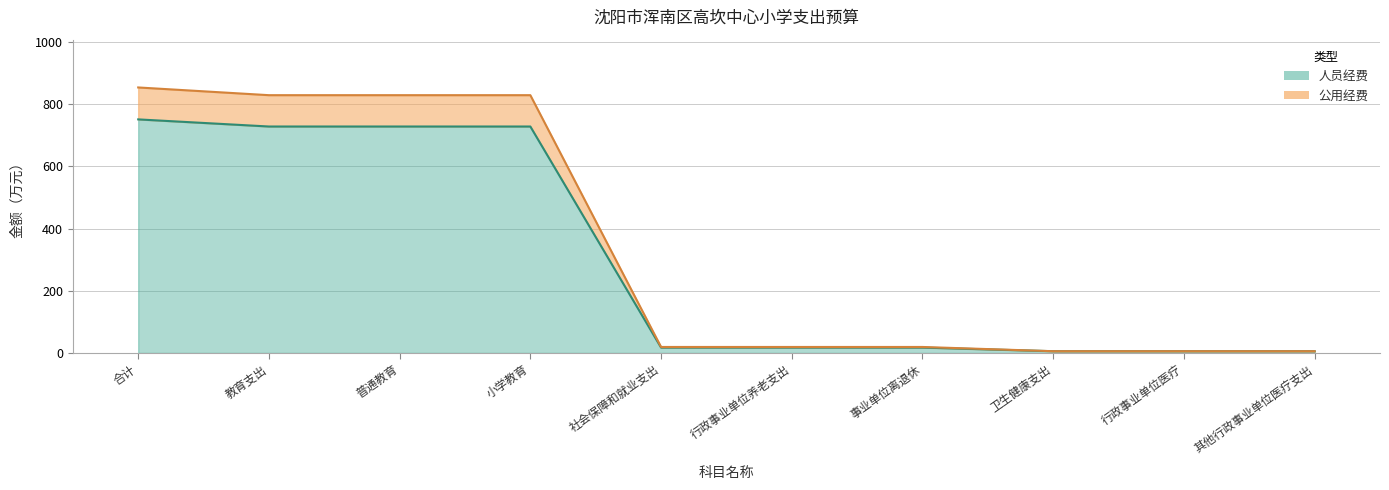

Reading left to right, what are all the values shown in this chart?

人员经费: 合计=750.8	教育支出=727.9	普通教育=727.9	小学教育=727.9	社会保障和就业支出=17.3	行政事业单位养老支出=17.3	事业单位离退休=17.3	卫生健康支出=5.6	行政事业单位医疗=5.6	其他行政事业单位医疗支出=5.6
公用经费: 合计=853.4	教育支出=828.6	普通教育=828.6	小学教育=828.6	社会保障和就业支出=19.2	行政事业单位养老支出=19.2	事业单位离退休=19.2	卫生健康支出=5.6	行政事业单位医疗=5.6	其他行政事业单位医疗支出=5.6